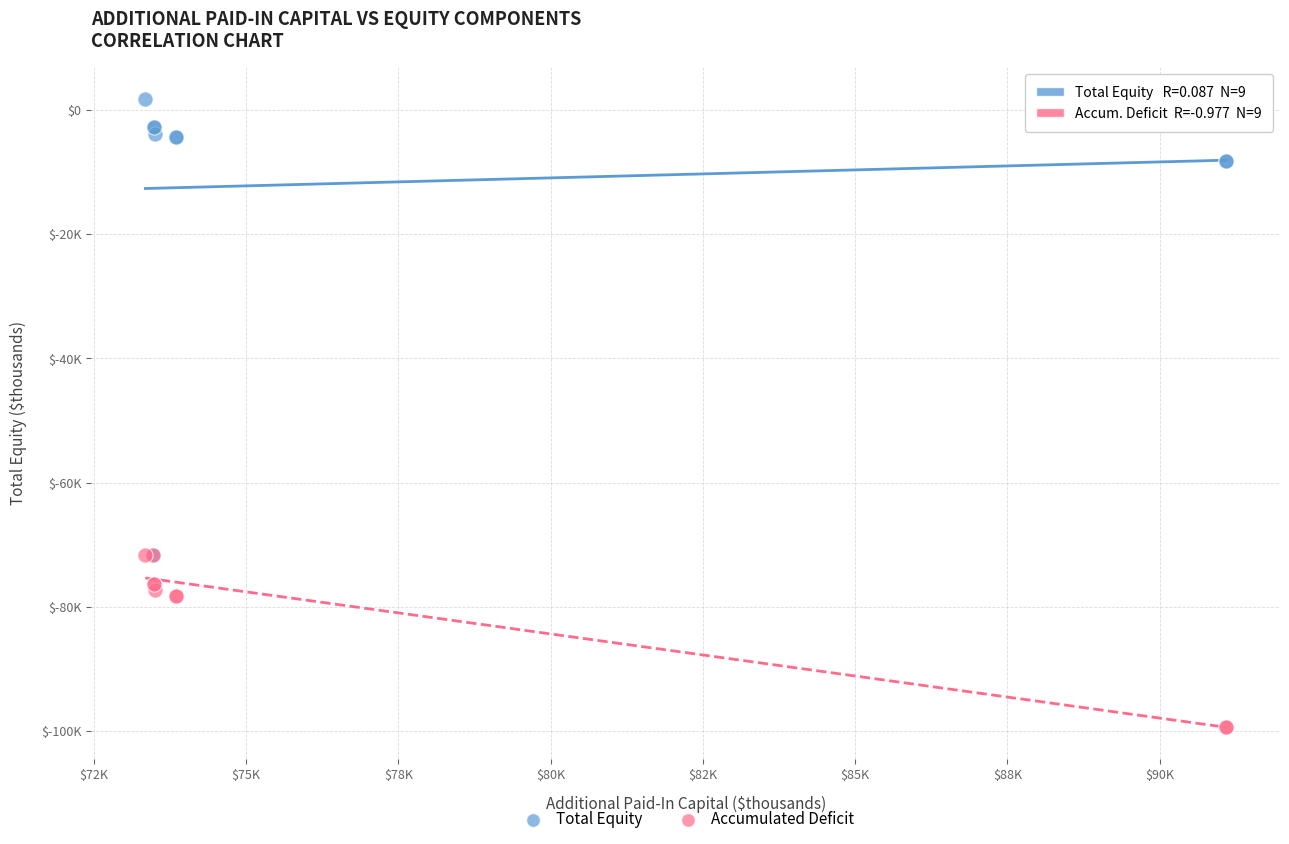

Which series has the largest Y range (max minus min)?

Total Equity